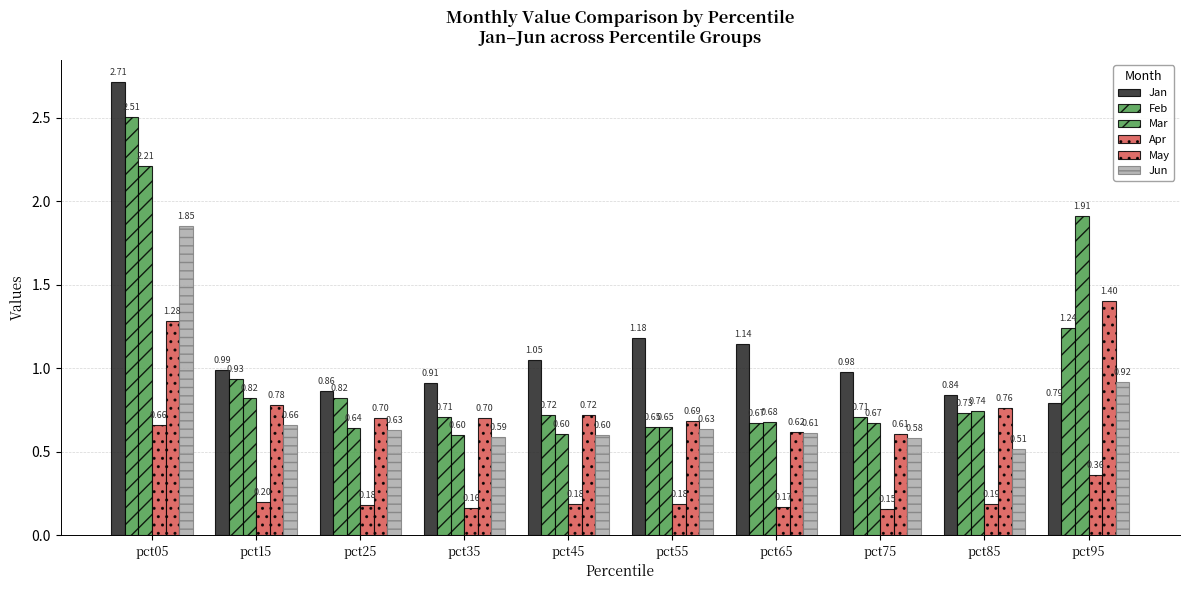

What is the value of the Apr bar at the 2nd from the left?

0.2